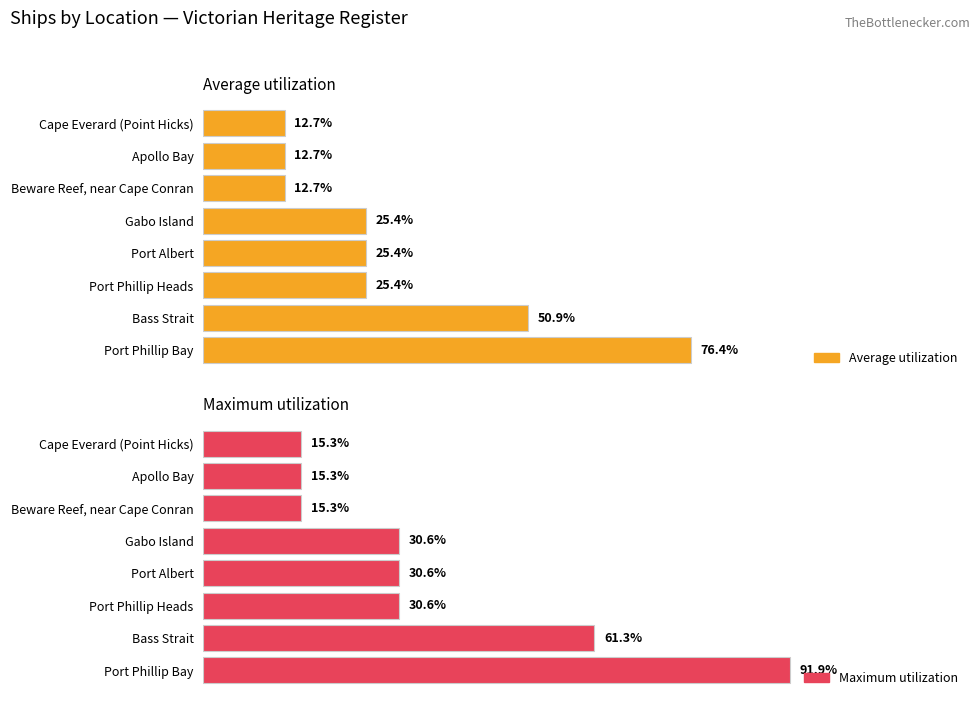

How many groups of bars are there?

8